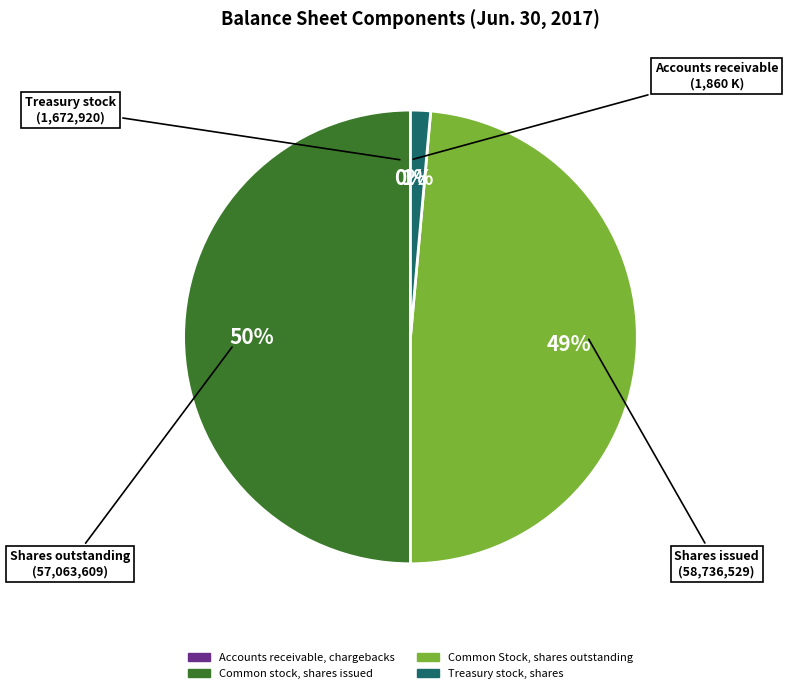

To the nearest percent, what is the average slice percentage?

25%